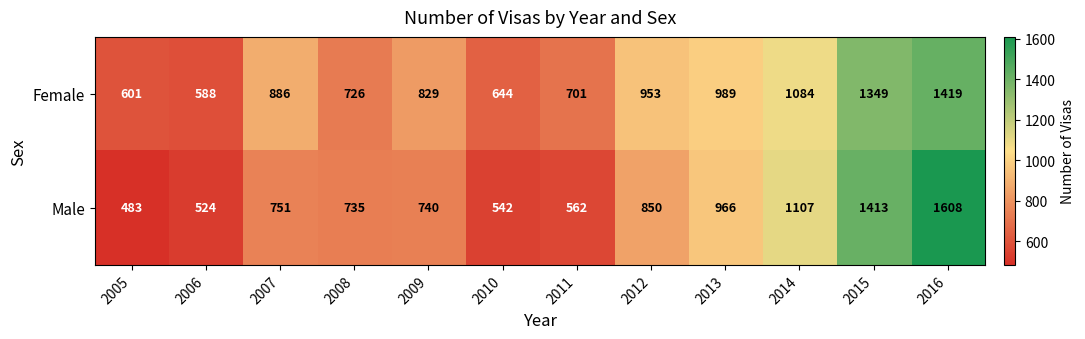

Reading right to left, list all the values displayed in this chart.

Female: 1419	1349	1084	989	953	701	644	829	726	886	588	601
Male: 1608	1413	1107	966	850	562	542	740	735	751	524	483